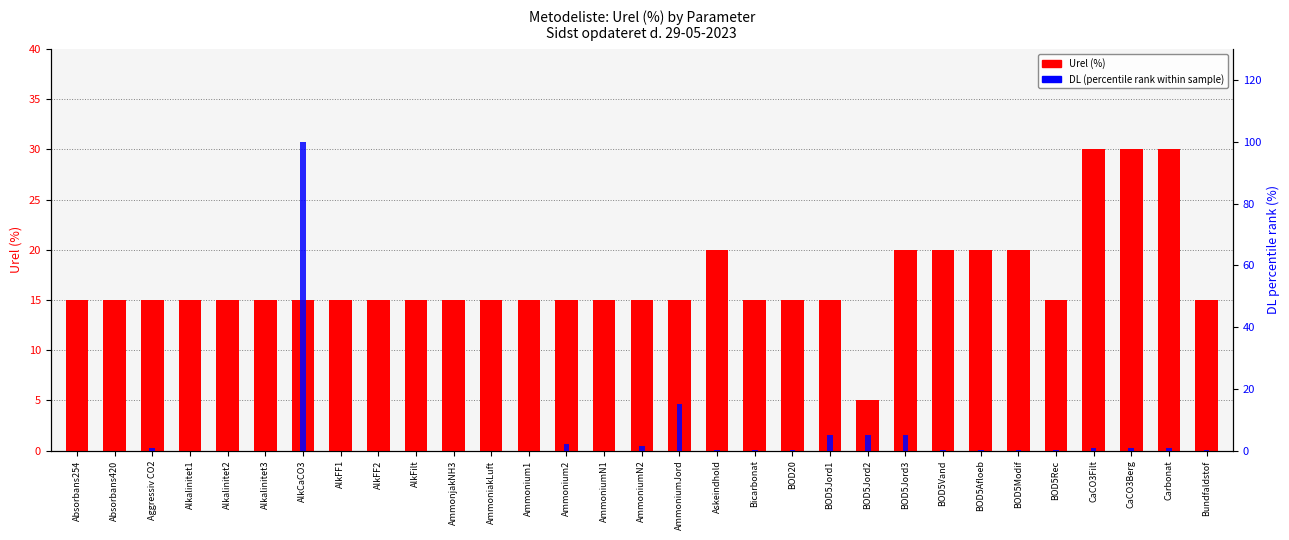

How many values in the Urel (%) series are below 15?

1